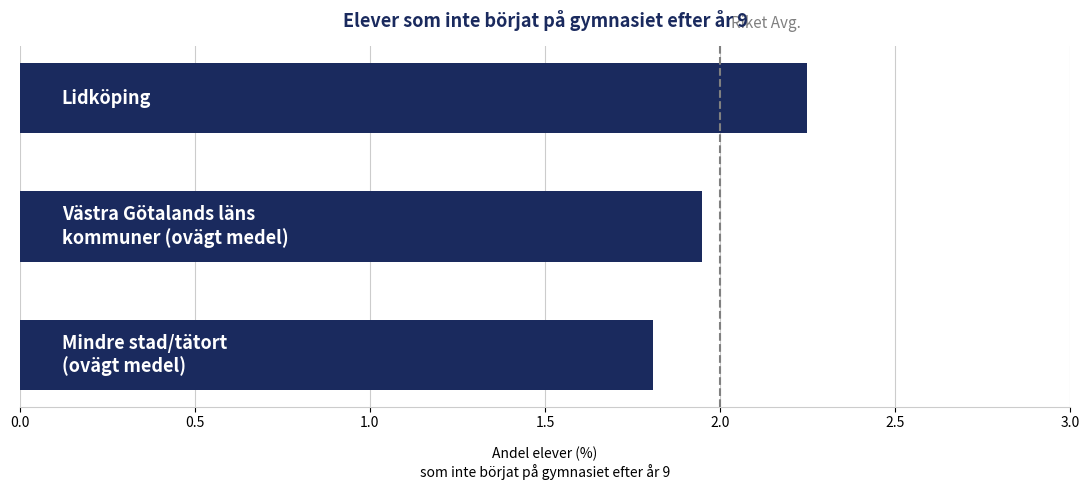

What is the sum of all values?

6.0